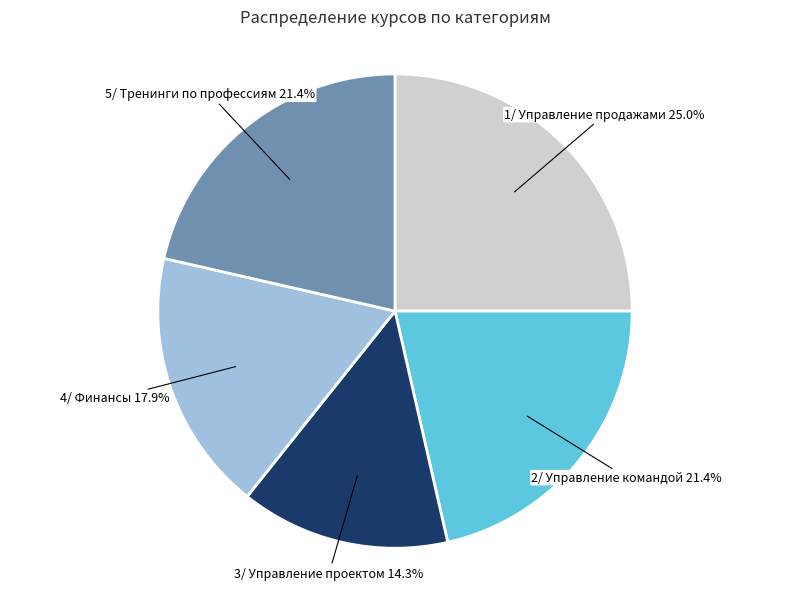

Is the sum of 5/ Тренинги по профессиям and 2/ Управление командой greater than half?

No